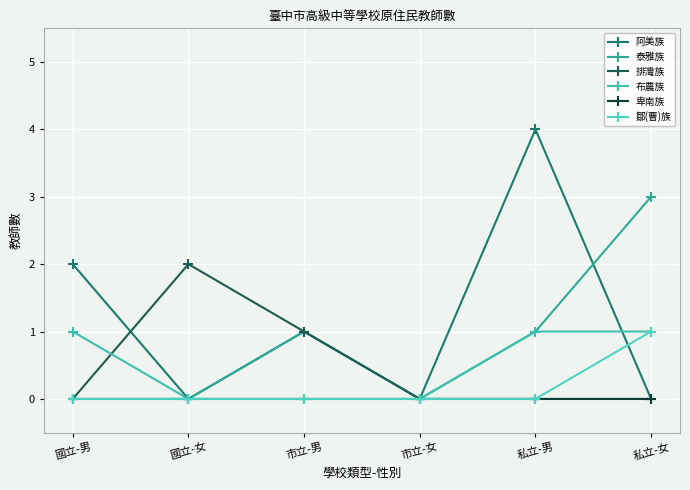

What is the label of the 5th point from the right?

國立-女